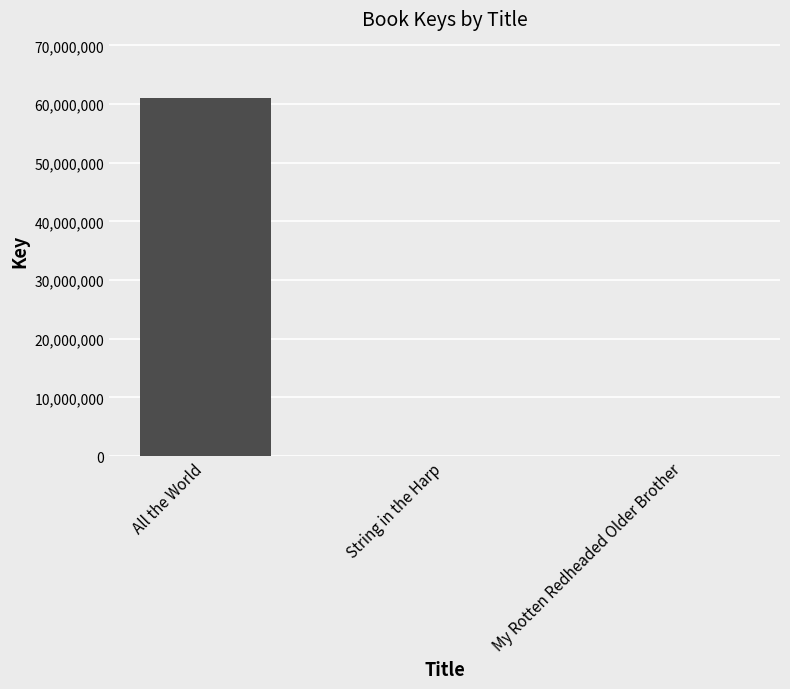

The value at All the World is 60997817. True or false?

True